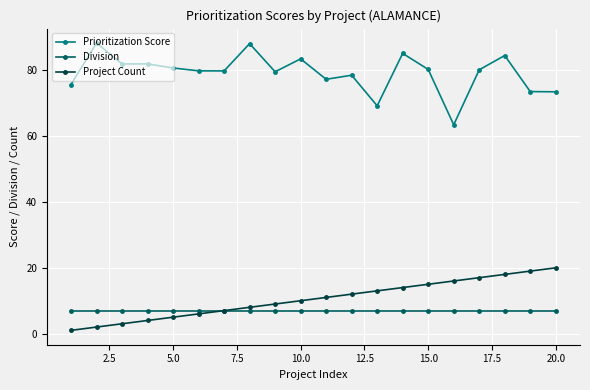

Which series has the largest range (max minus min)?

Prioritization Score